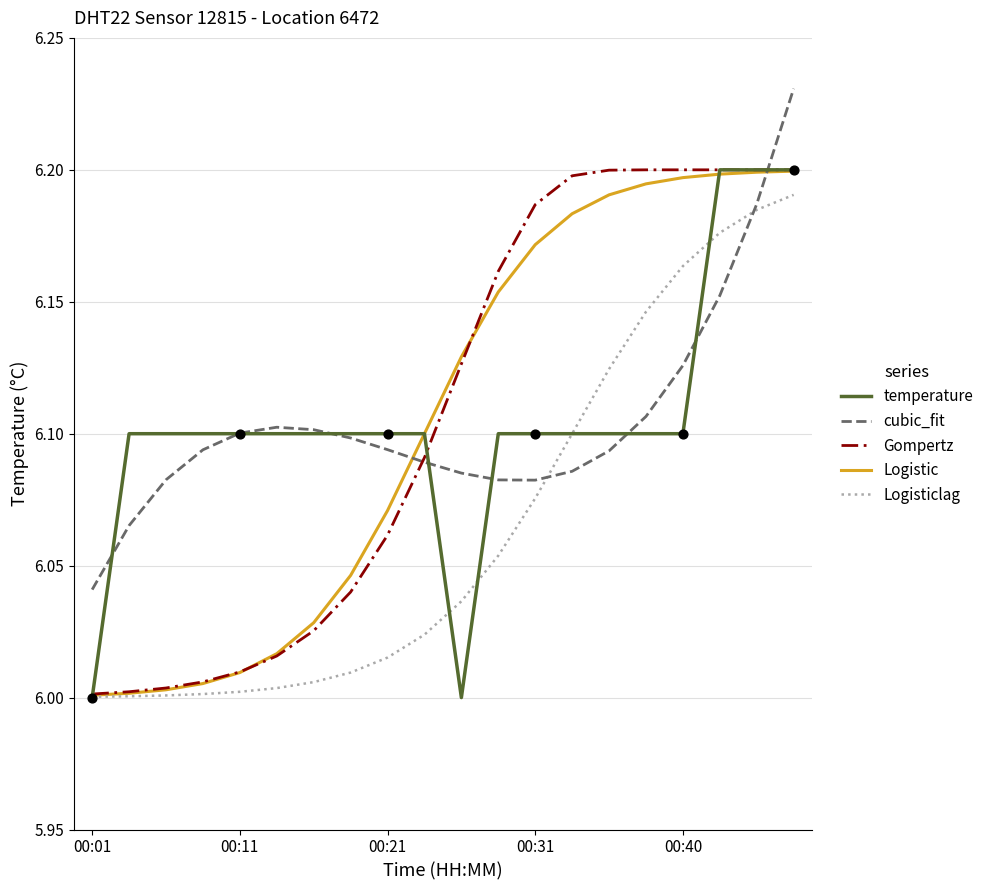

What are all the series names shown in the legend?

temperature, cubic_fit, Gompertz, Logistic, Logisticlag